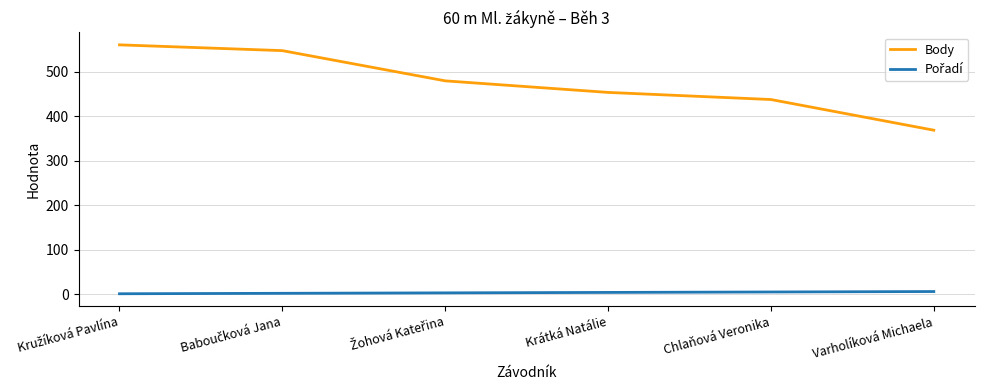

What is the difference between the Body values at Krátká Natálie and Varholíková Michaela?

85